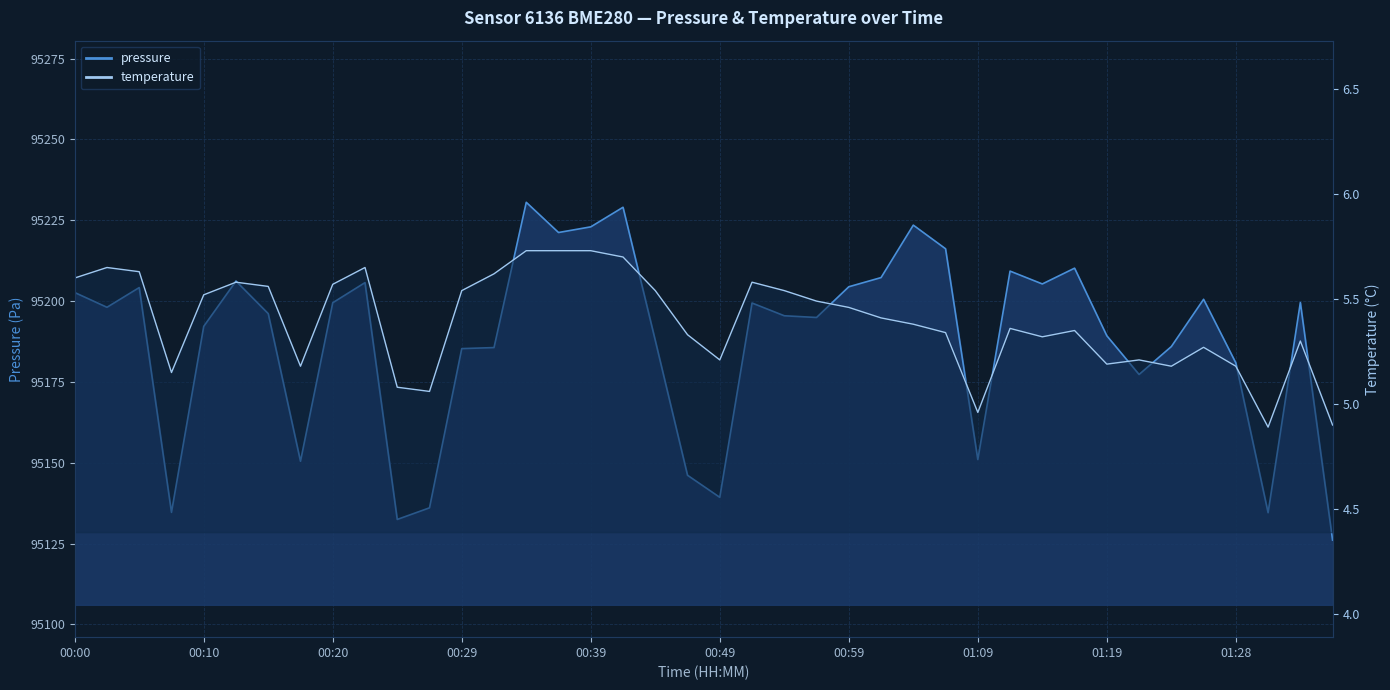

How many data points does each series have?

40